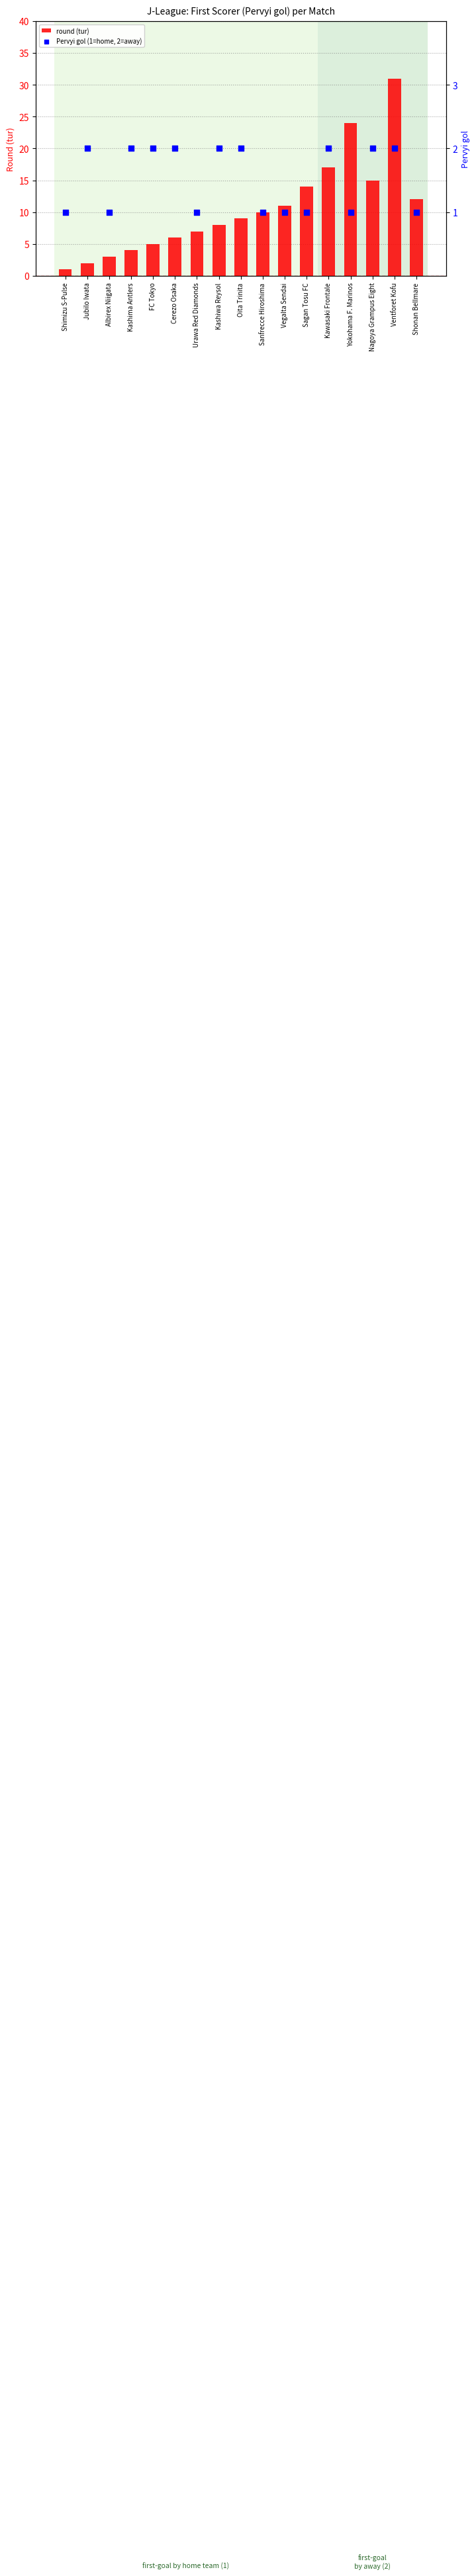

Which series reaches the minimum Y coordinate?

round (tur)